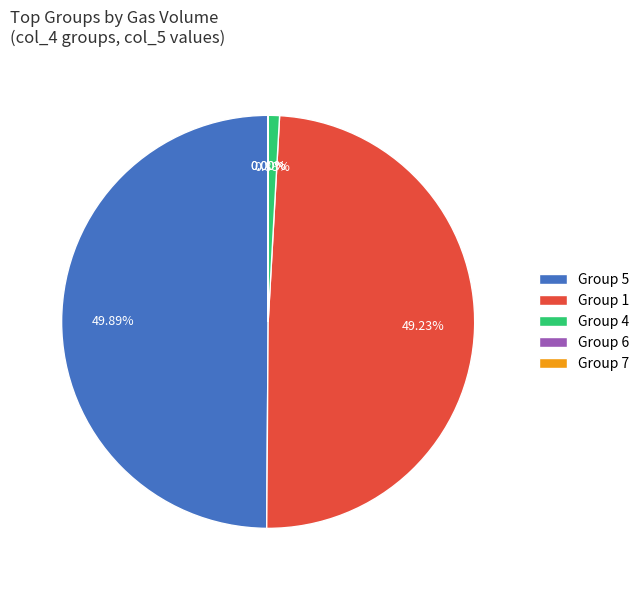

Which has a higher value, Group 4 or Group 5?

Group 5